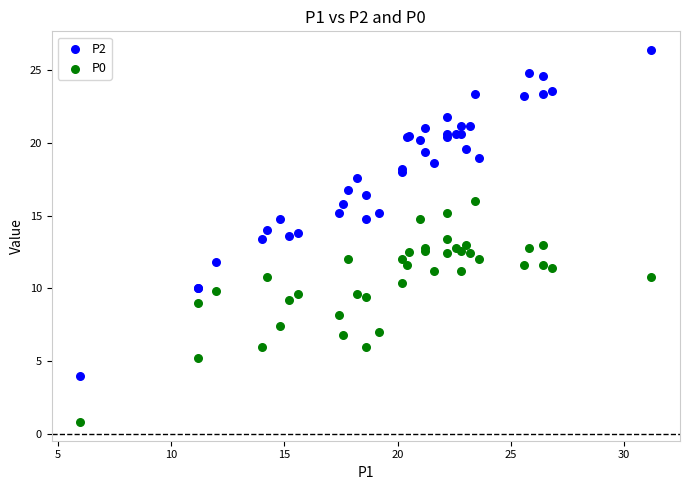

Which series contains the highest Y value?

P2